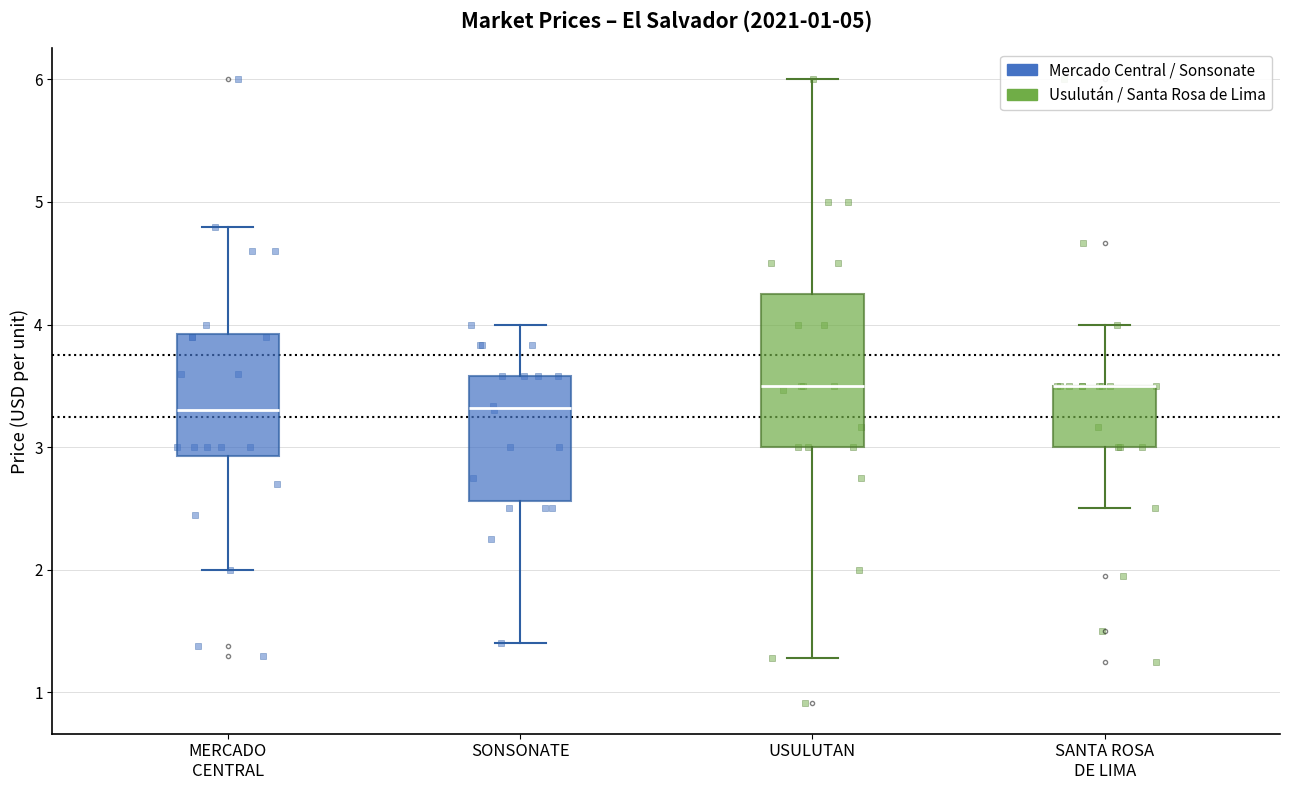

Where is the lower edge of the box for SONSONATE on the y-axis? The values are not printed on the chart, so give them approximately, as read against the axis.

2.6